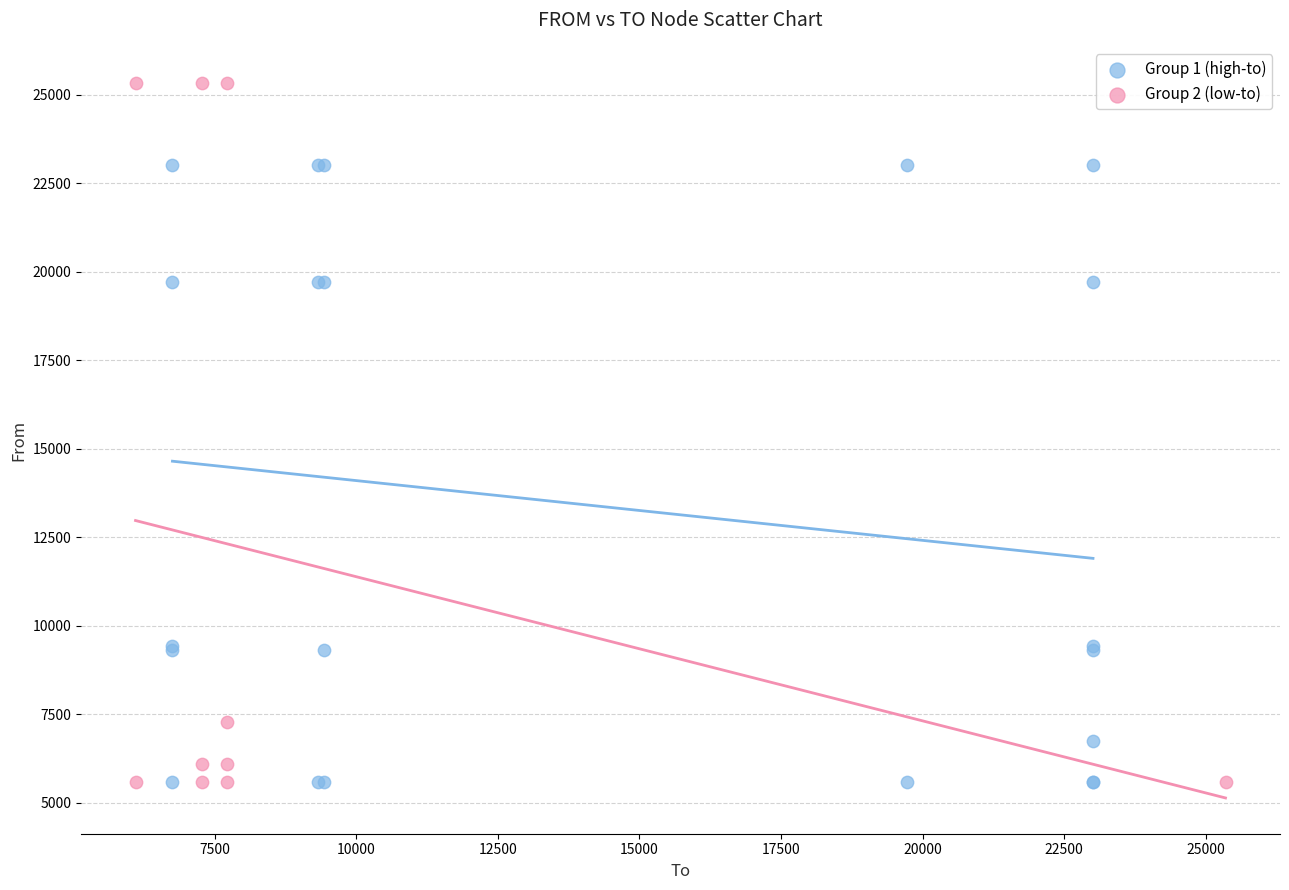

Which series has the largest Y range (max minus min)?

Group 2 (low-to)